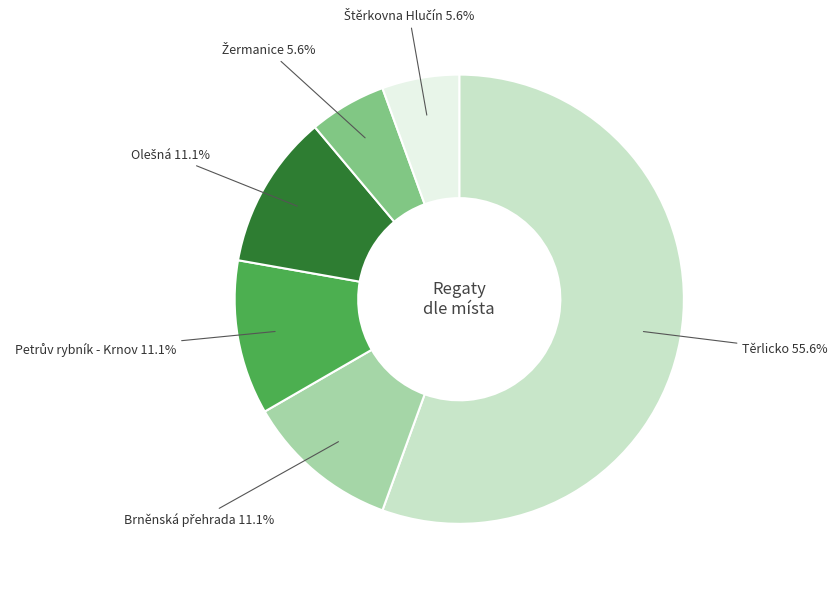

Is there a majority slice in this chart?

Yes